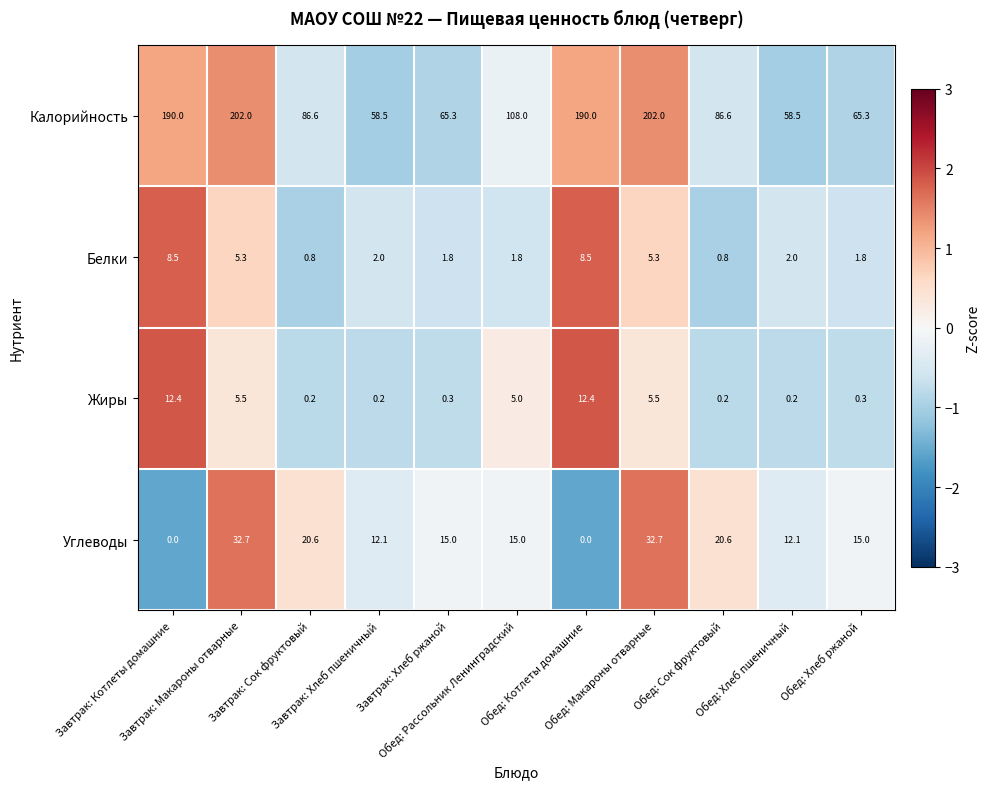

Which series has the largest range (max minus min)?

Калорийность